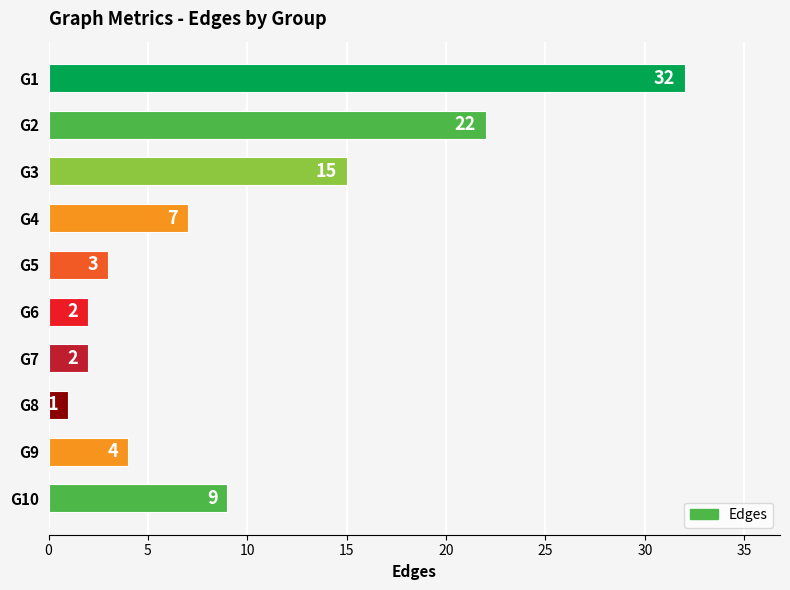

What is the change in value from G4 to G7?

-5